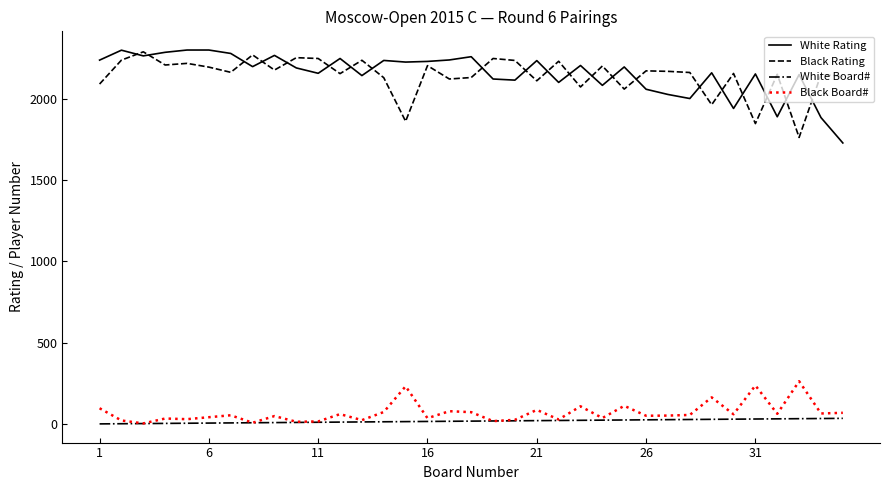

True or false: Black Board# and White Rating intersect in this chart.

False